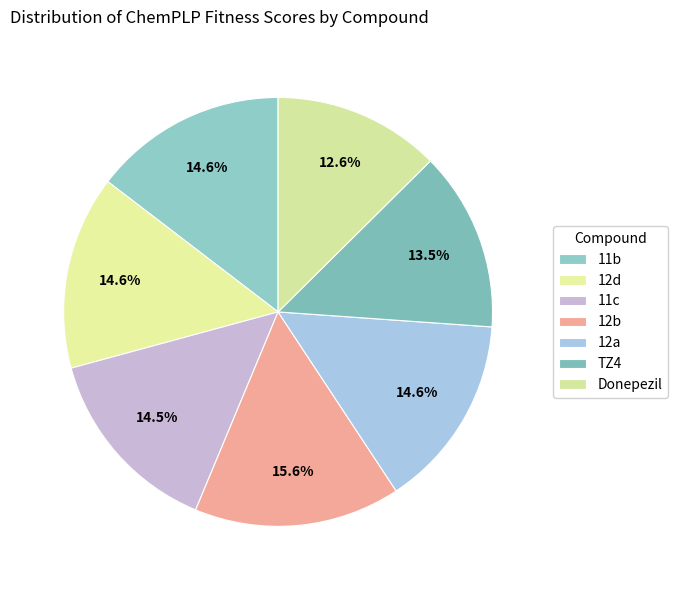

Count the number of slices in the pie.

7